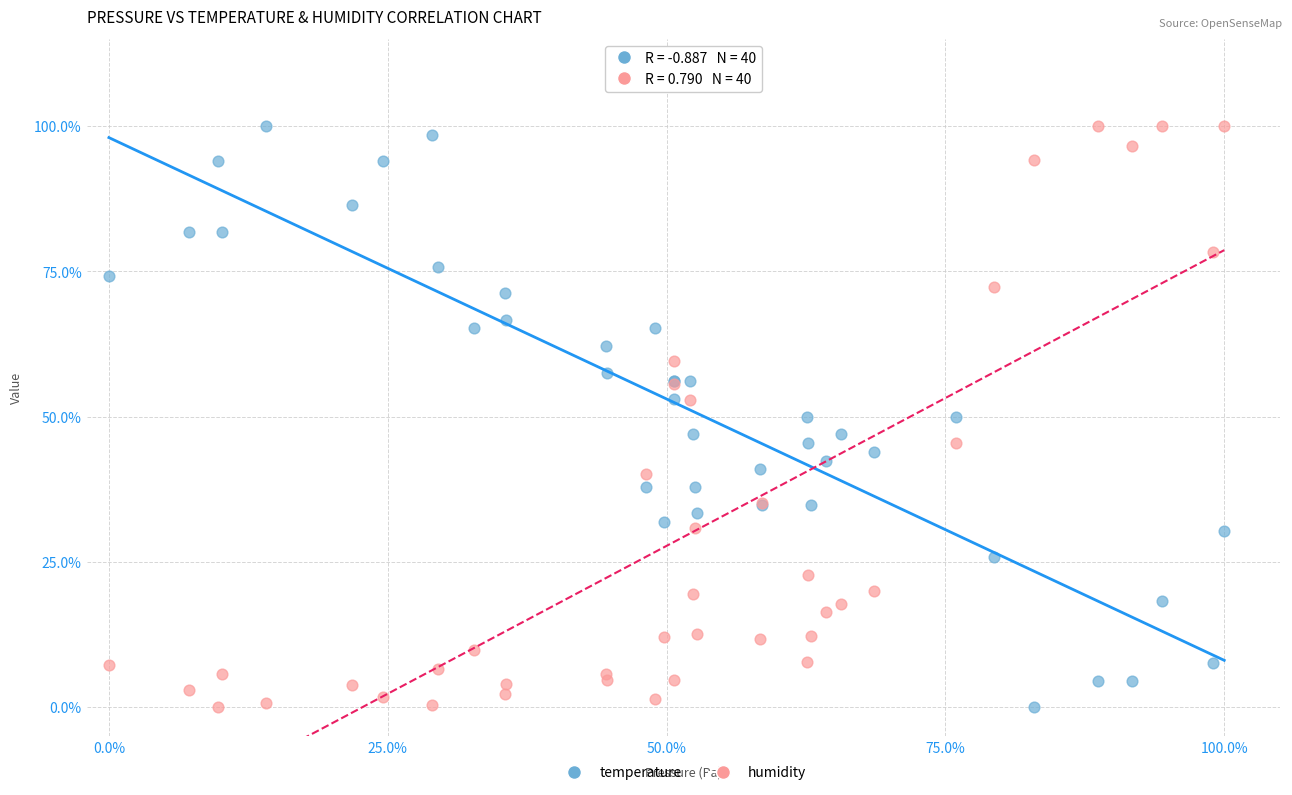

What are all the series names shown in the legend?

temperature, humidity